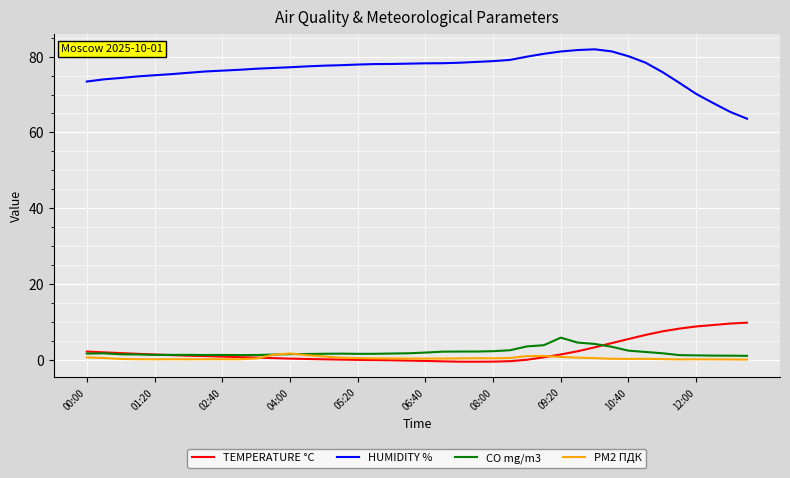

Which series has the largest total across all categories?

HUMIDITY %